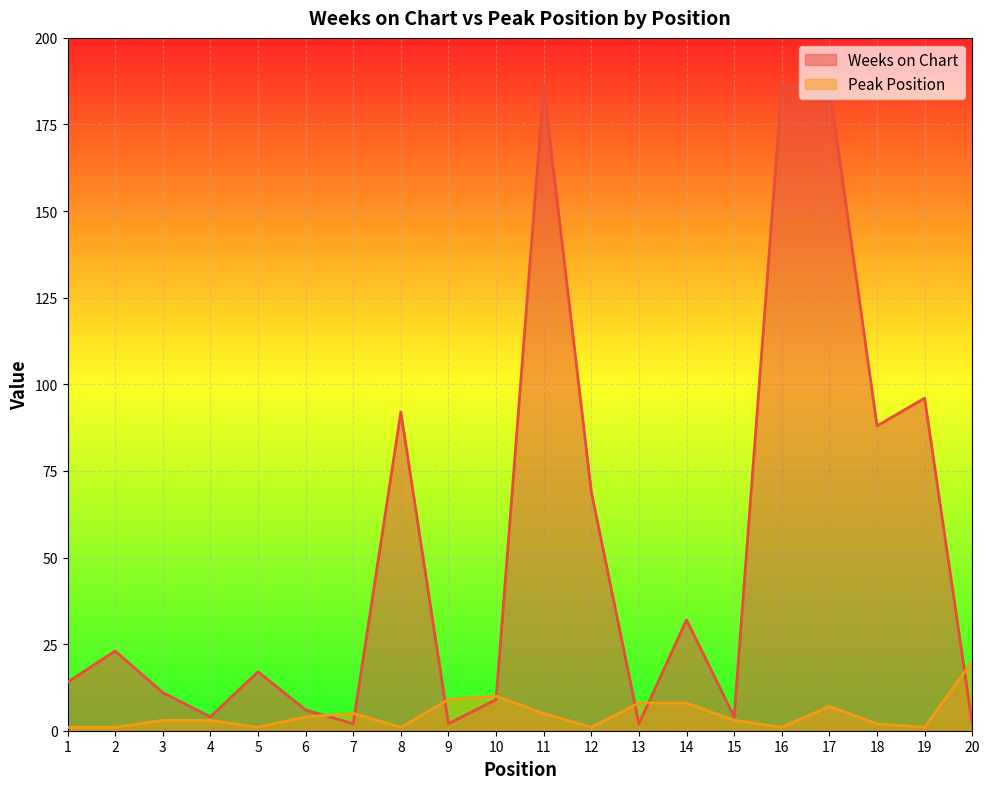

What is the minimum value shown in the chart?

1